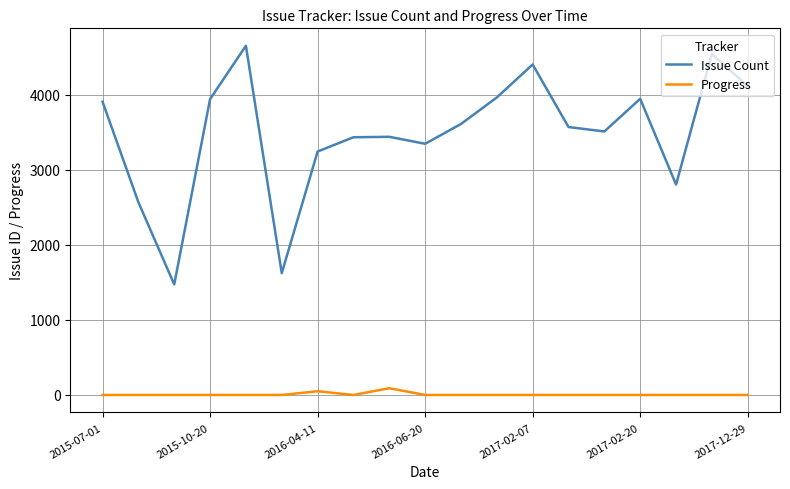

True or false: Progress has more than 0 interior local peaks.

True